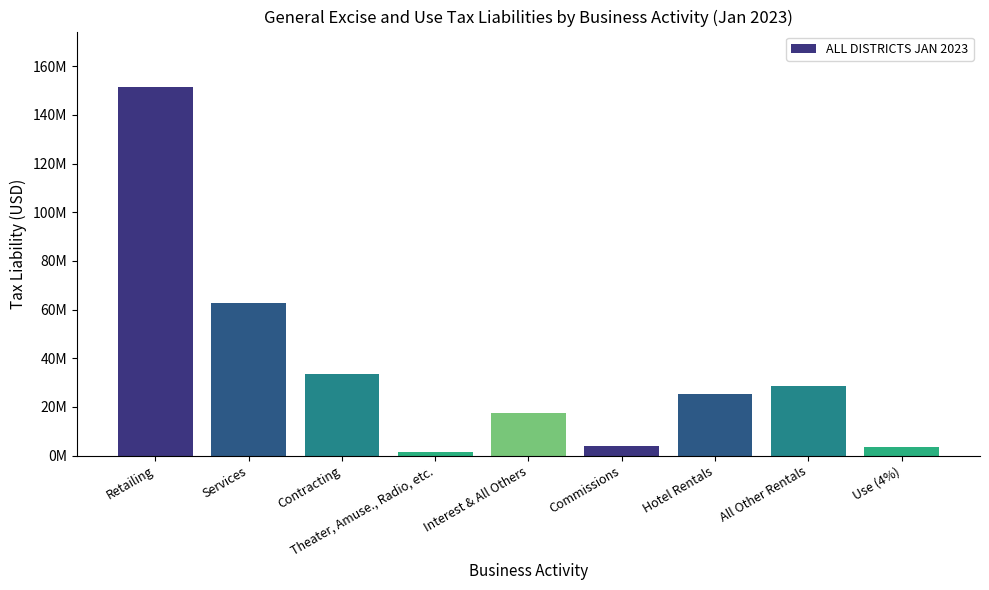

Reading left to right, what are all the values shown in this chart?

151538918.1	62657399.5	33571164.0	1566346.1	17488573.8	4033521.4	25306769.9	28554641.0	3378022.8